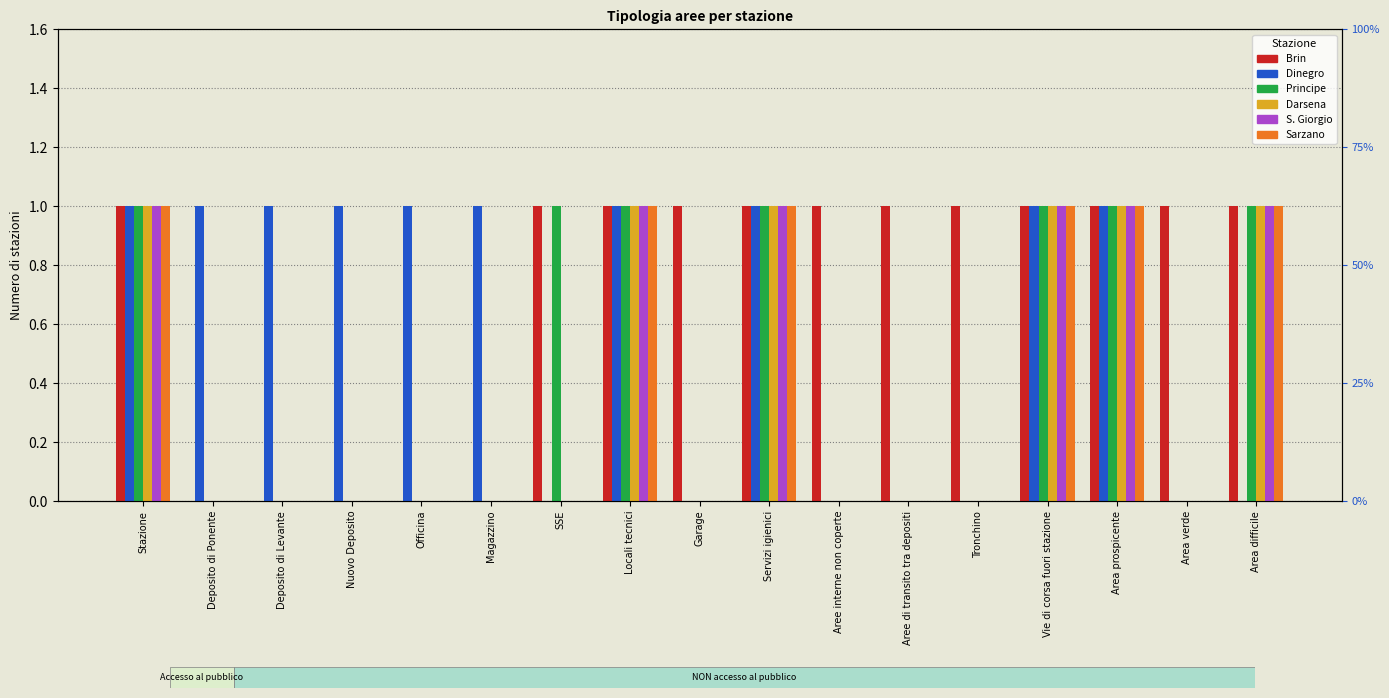

True or false: Darsena has a value of 1 at Stazione.

True